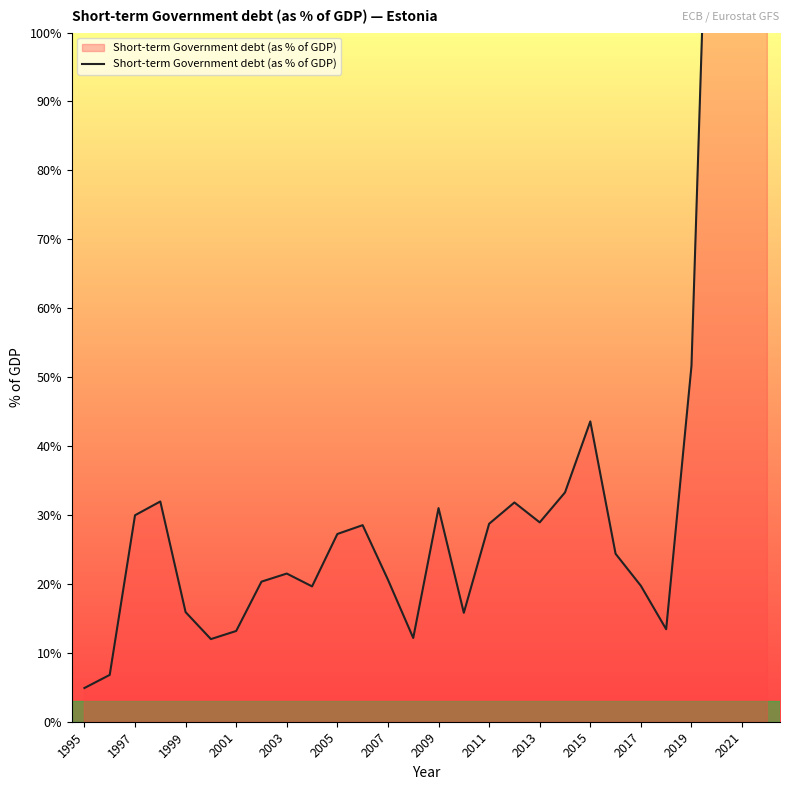

True or false: the data has more than 2 interior local peaks.

True